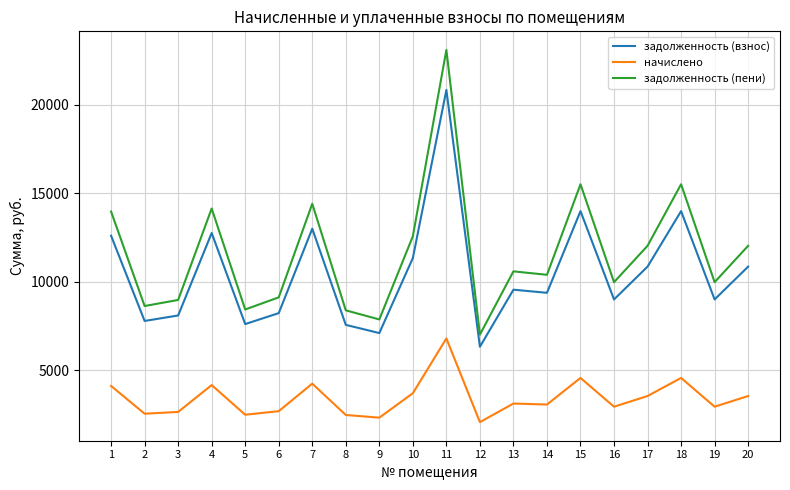

Which category has the lowest value in the начислено series?

12